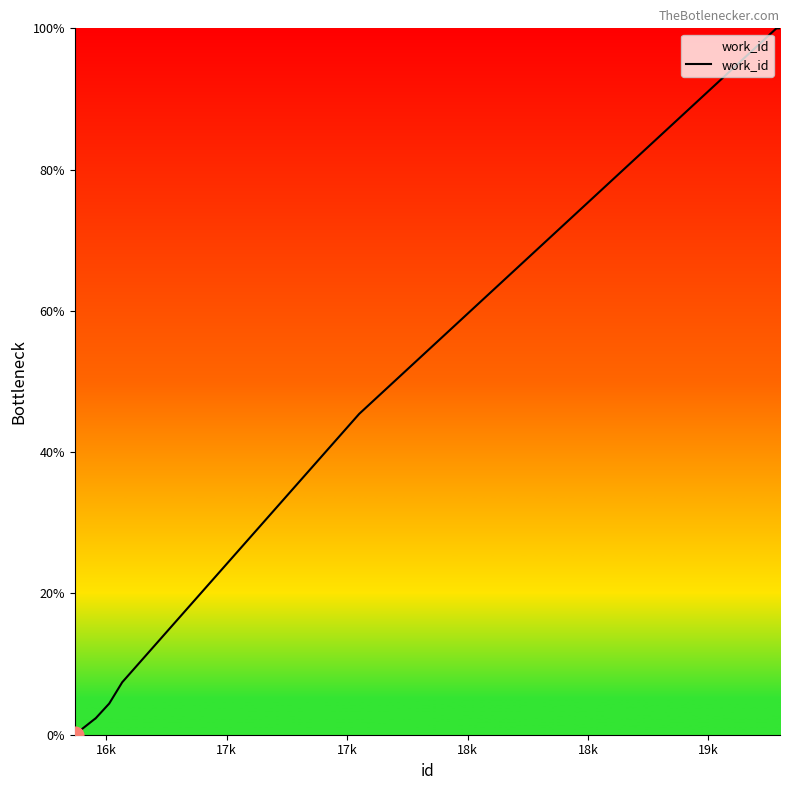

How many lines are shown in the chart?

1